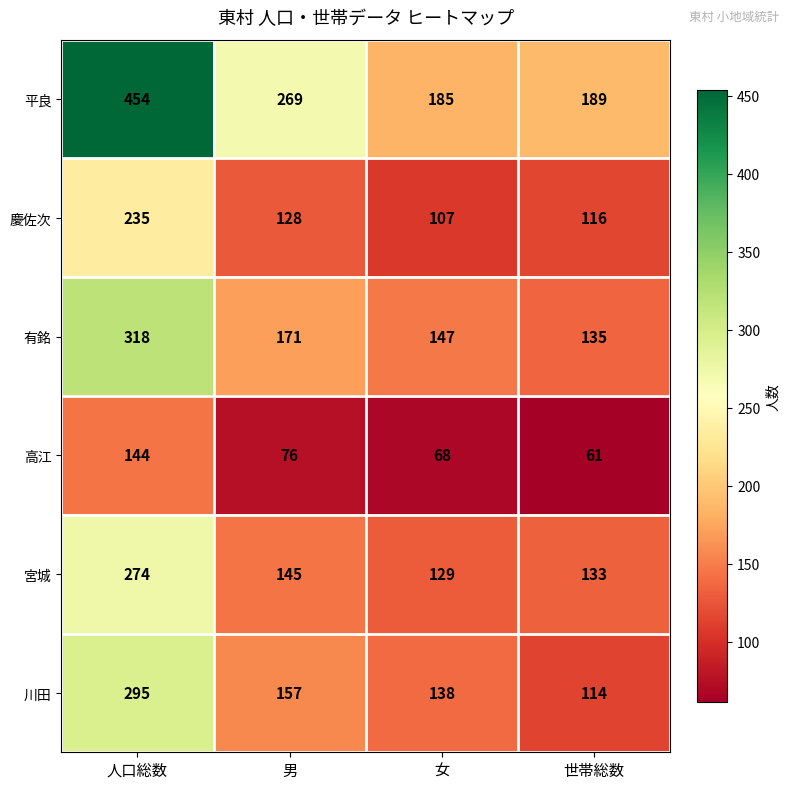

Which category has the lowest value across all series?

世帯総数